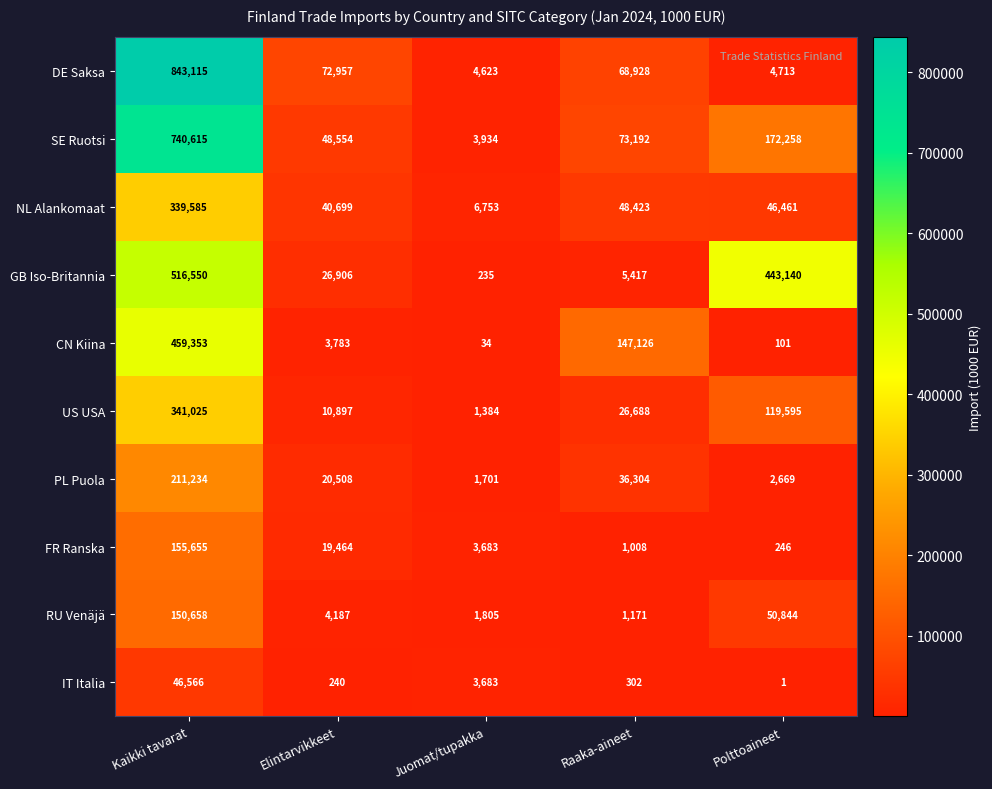

True or false: RU Venäjä has a value of 50844 at Polttoaineet.

True